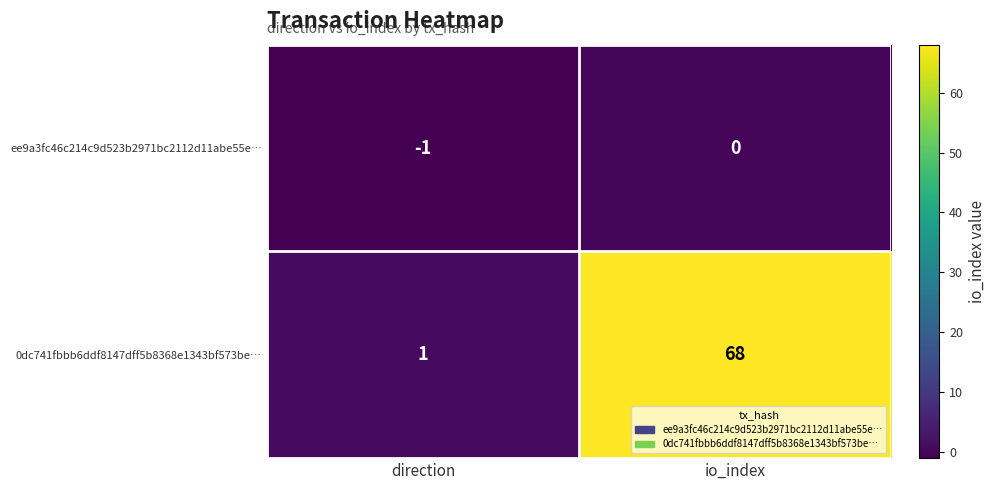

How many distinct data groups are displayed?

2